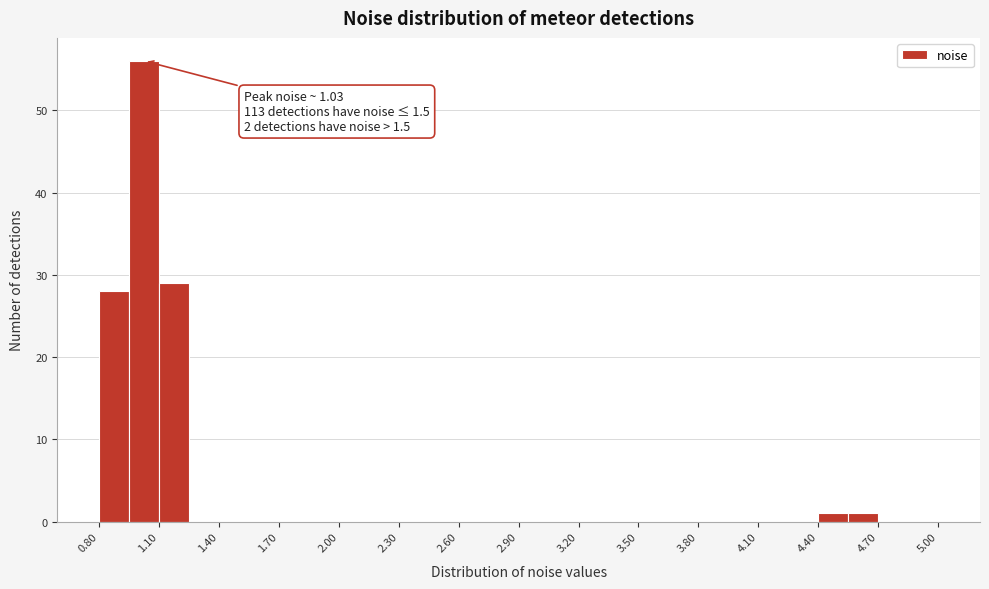

Around what value on the x-axis is the tallest bar? Give the approximate position of its centre, as read against the axis.

1.05